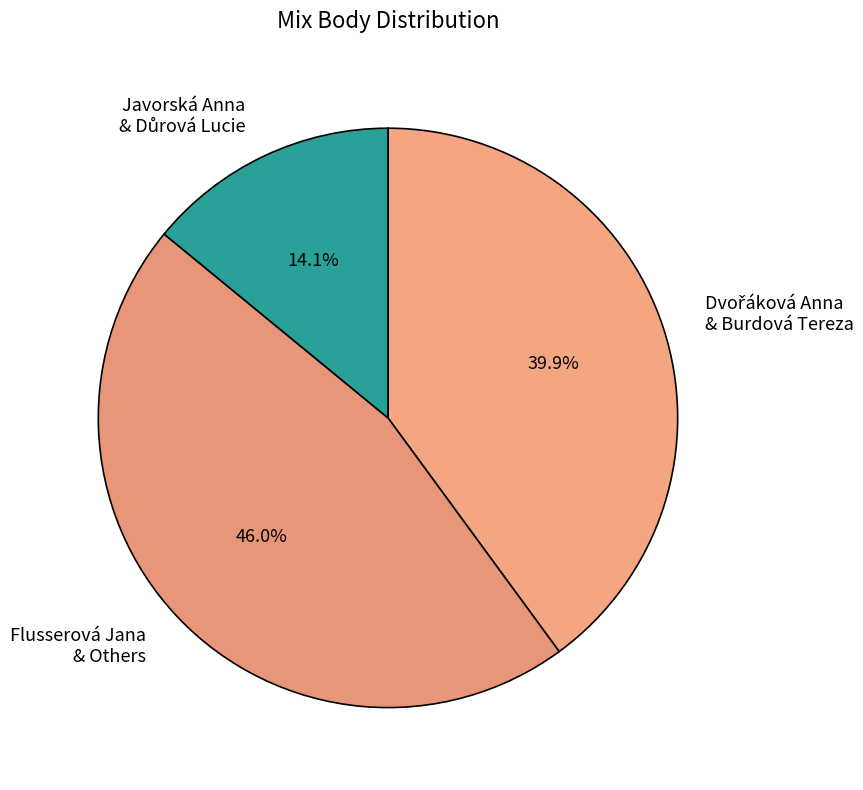

Is Flusserová Jana & Others the majority of the pie?

No